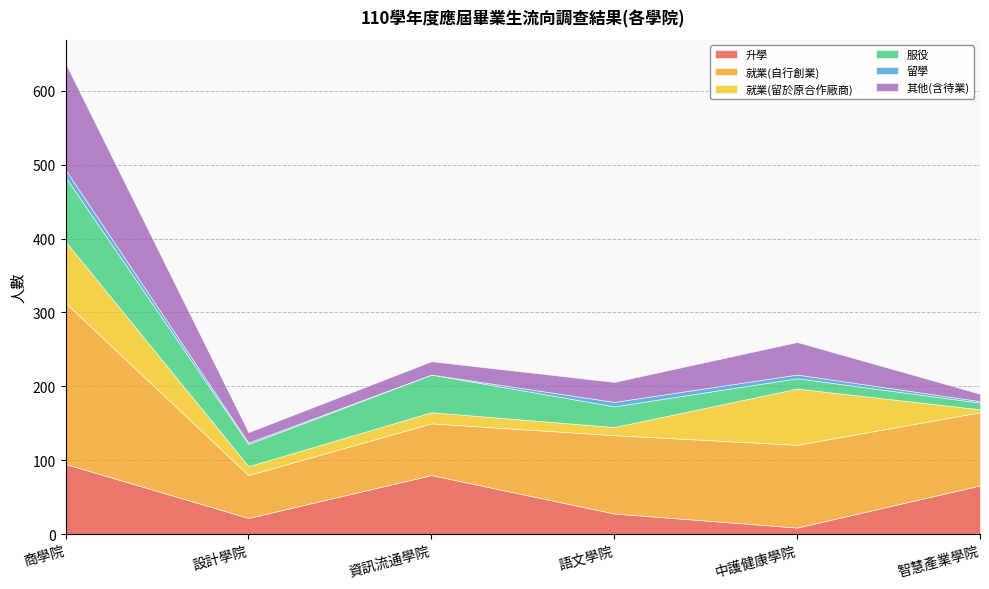

What is the difference between the maximum and second lowest values in the 服役 series?

73